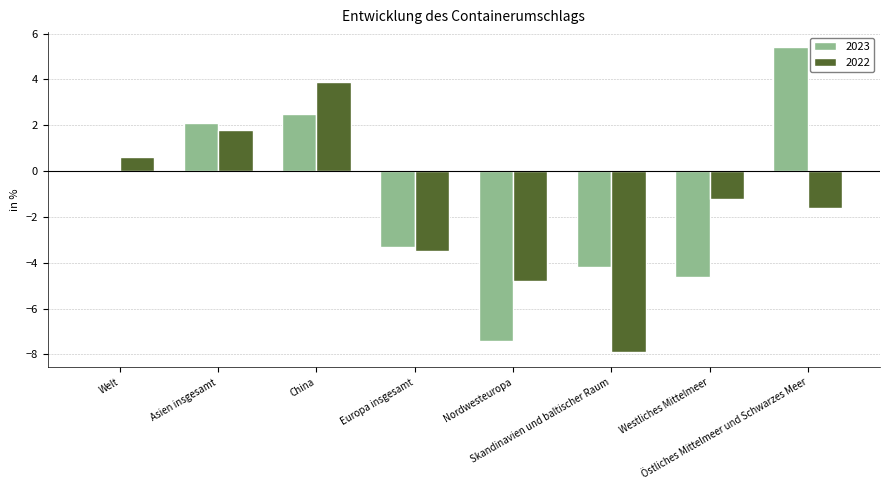

Reading left to right, extract all data points from this chart.

2023: Welt=0.0	Asien insgesamt=2.1	China=2.5	Europa insgesamt=-3.3	Nordwesteuropa=-7.4	Skandinavien und baltischer Raum=-4.2	Westliches Mittelmeer=-4.6	Östliches Mittelmeer und Schwarzes Meer=5.4
2022: Welt=0.6	Asien insgesamt=1.8	China=3.9	Europa insgesamt=-3.5	Nordwesteuropa=-4.8	Skandinavien und baltischer Raum=-7.9	Westliches Mittelmeer=-1.2	Östliches Mittelmeer und Schwarzes Meer=-1.6